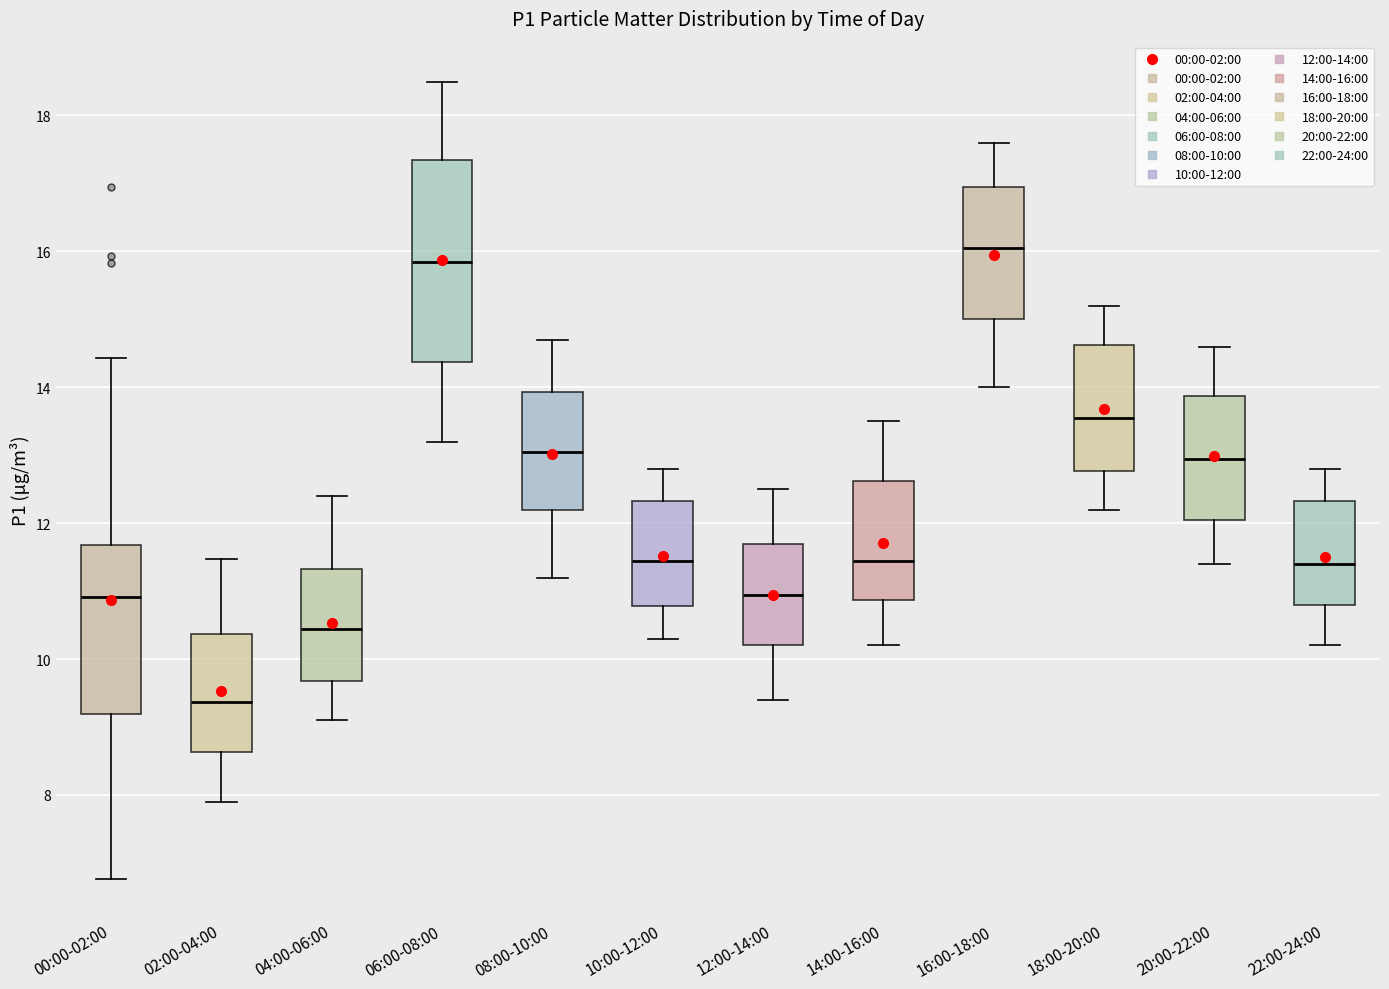

Which box is the tallest, from its lower edge to its upper edge?

06:00-08:00